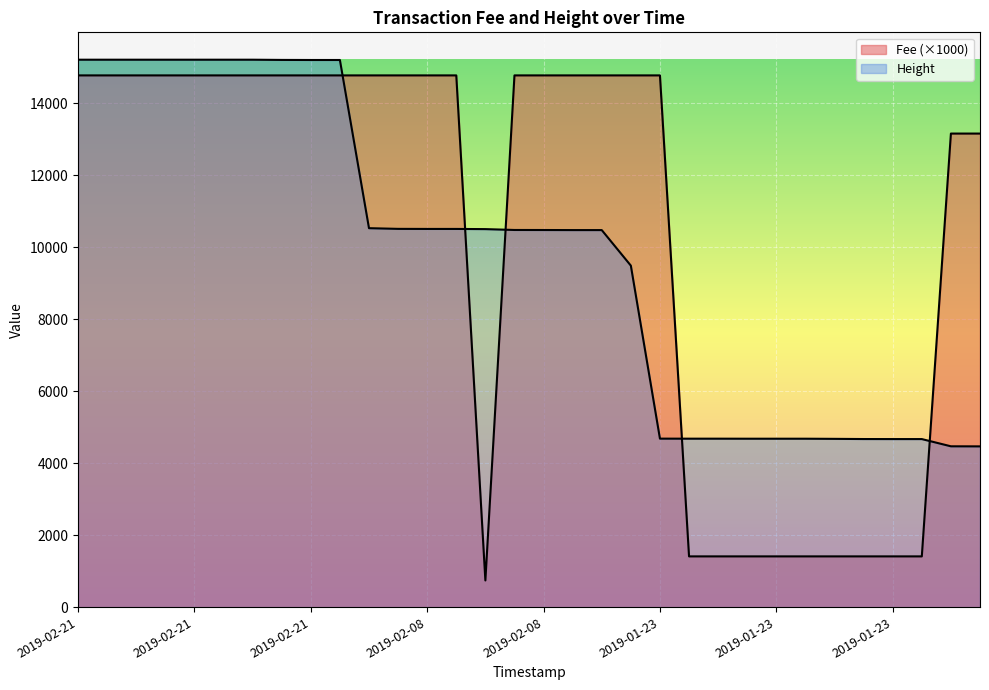

The value of Fee at 2019-01-23 11:36:57 is 1411.2. True or false?

True